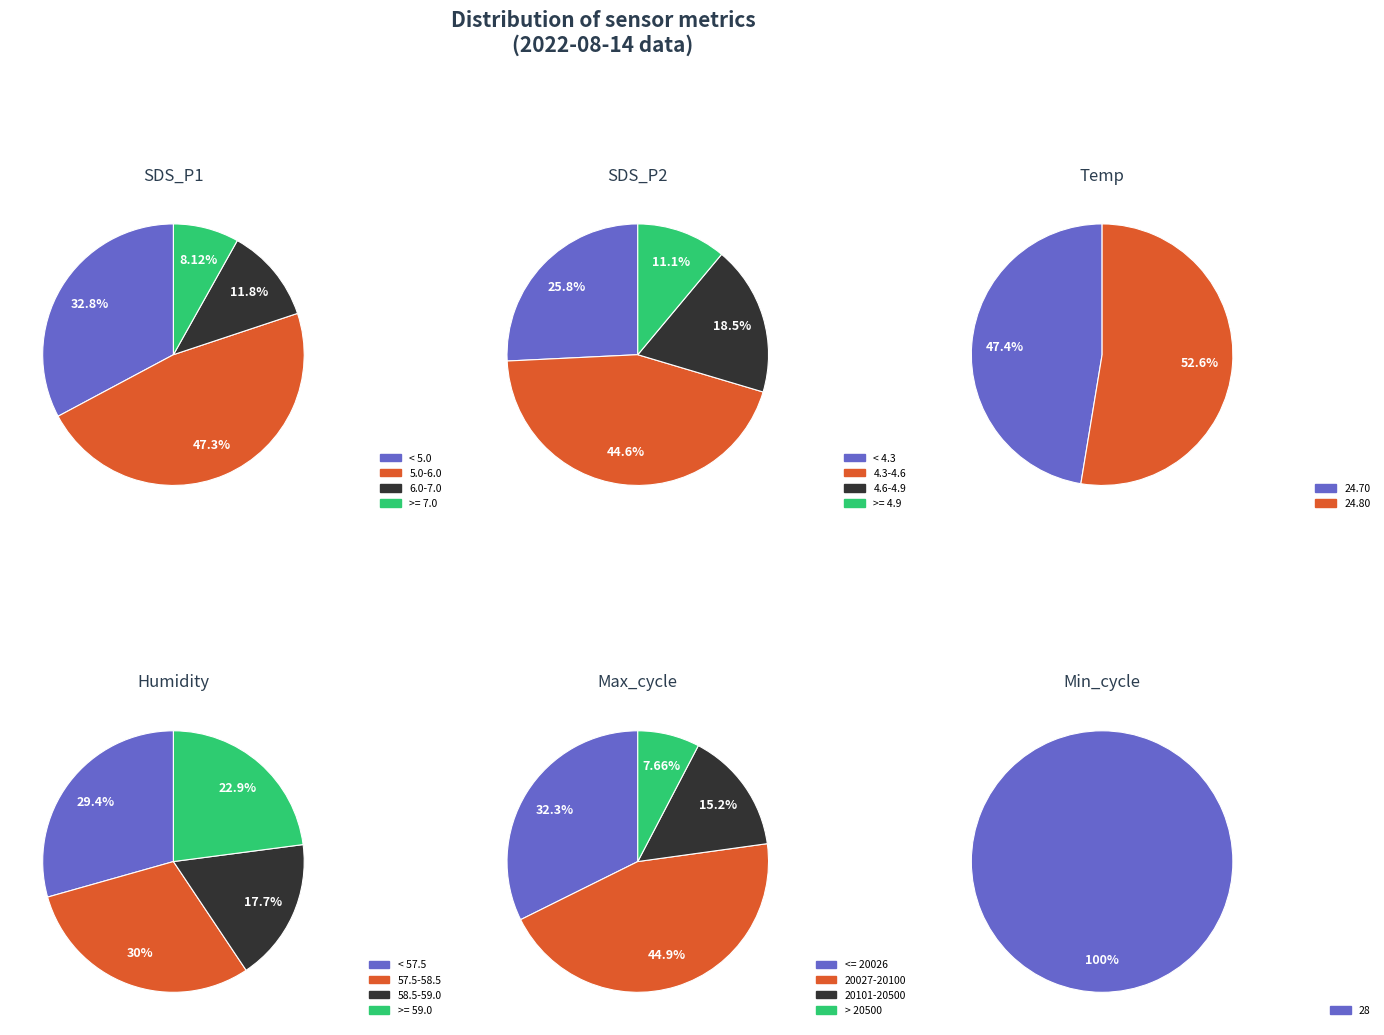

What is the smallest slice in the pie chart?

8